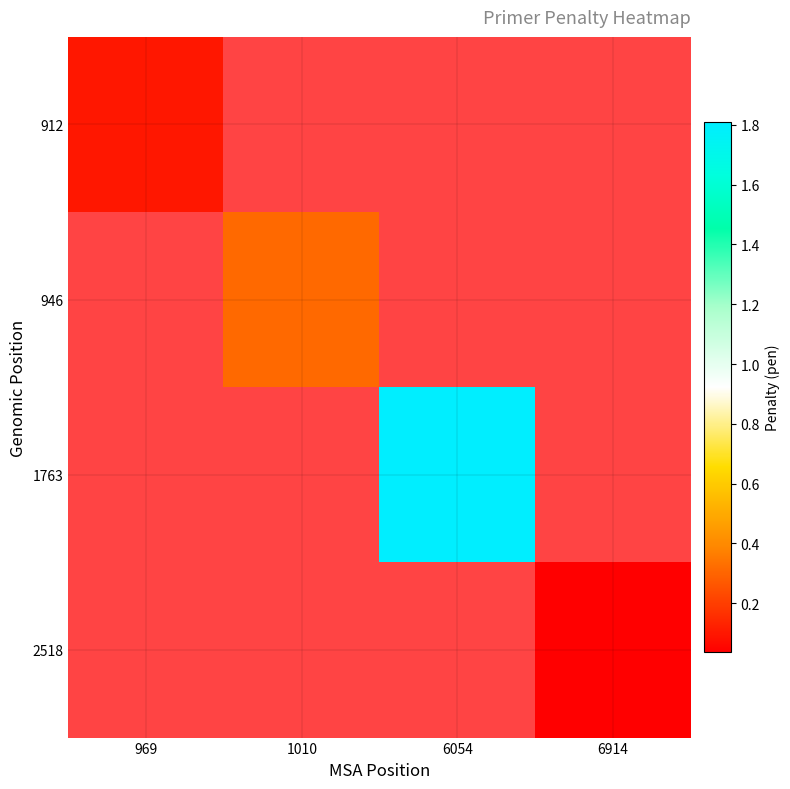

How many distinct data groups are displayed?

4